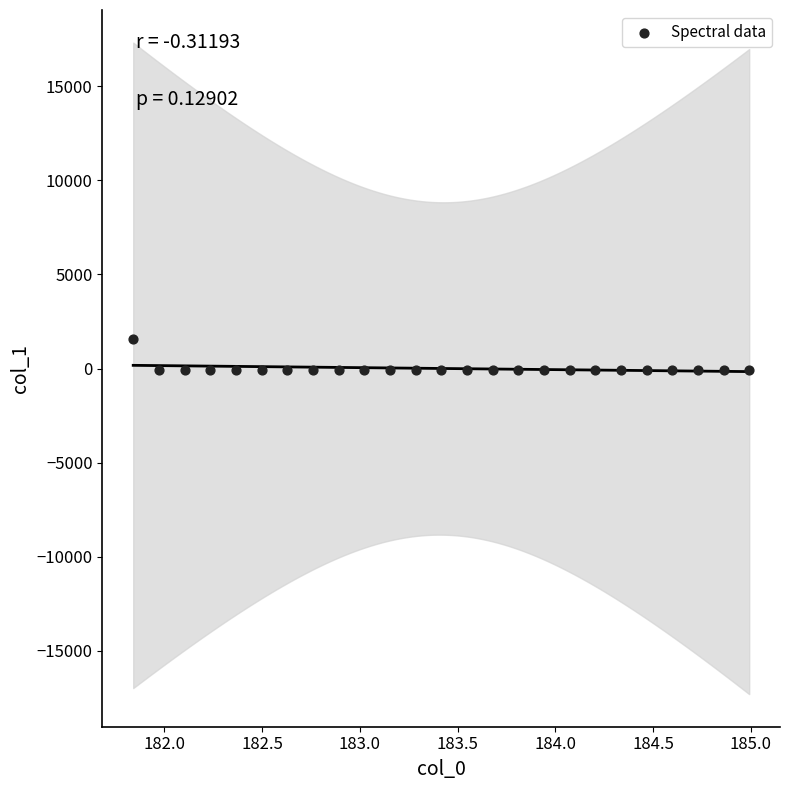

What is the range of X values (max minus min)?

3.1